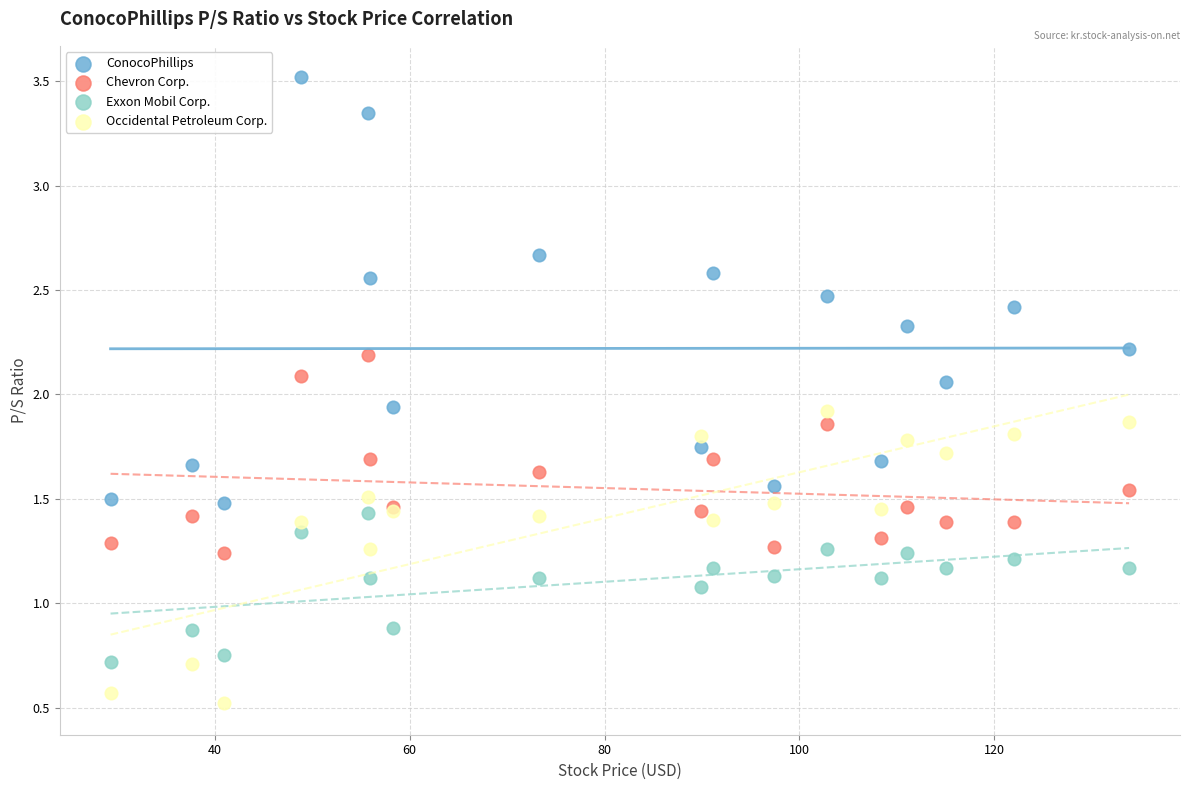

Which series reaches the minimum Y coordinate?

Occidental Petroleum Corp.